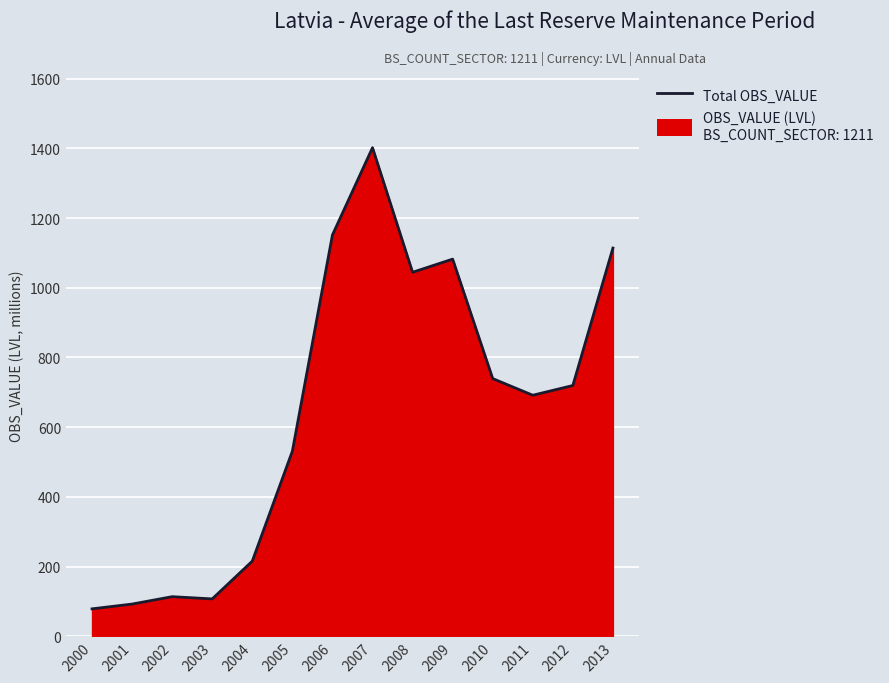

What is the sum of the values at 2002 and 2005?

645.0